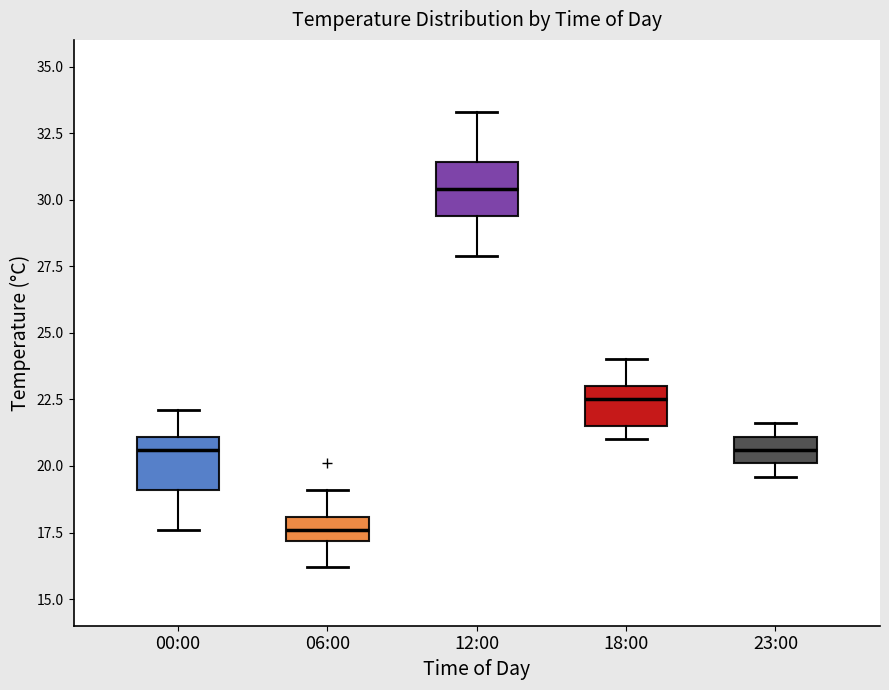

Reading left to right, read every box against the y-axis: the position of its median line, the range the box covers, and the ends of its whiskers. The values are not printed on the chart, so give them approximately, as read against the axis.

00:00: median 20.5, box 19.0 to 21.0, whiskers 17.5 to 22.0
06:00: median 17.5, box 17.0 to 18.0, whiskers 16.0 to 19.0
12:00: median 30.5, box 29.5 to 31.5, whiskers 28.0 to 33.5
18:00: median 22.5, box 21.5 to 23.0, whiskers 21.0 to 24.0
23:00: median 20.5, box 20.0 to 21.0, whiskers 19.5 to 21.5